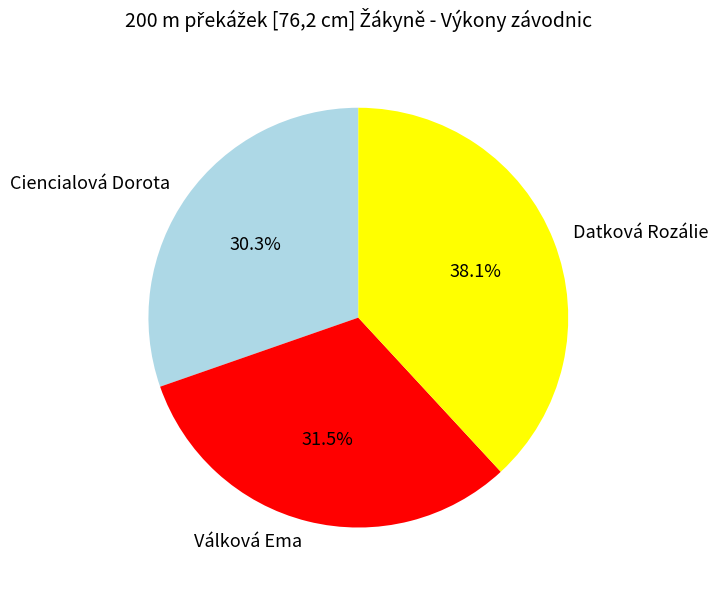

How many slices are in this pie chart?

3